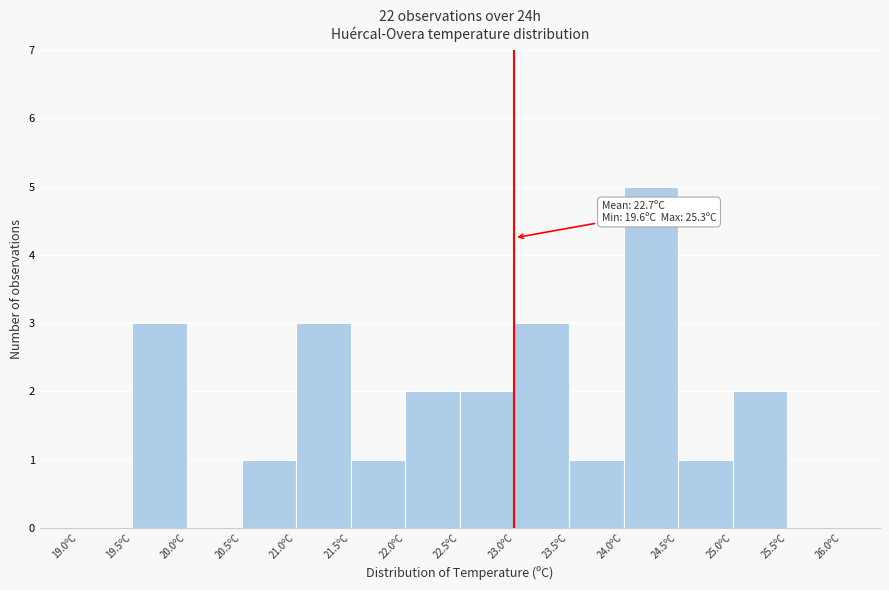

Over which range of the x-axis is the bar tallest?

24.0 to 24.5